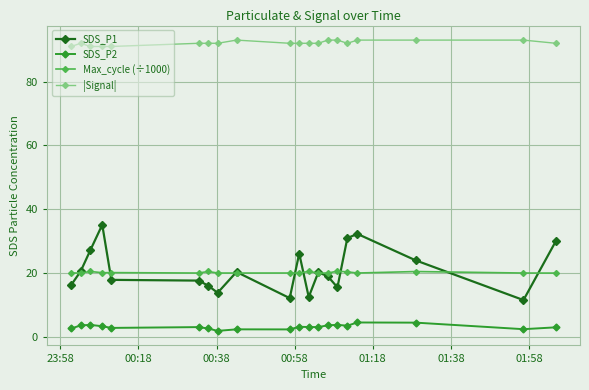

True or false: |Signal| and SDS_P1 intersect in this chart.

False